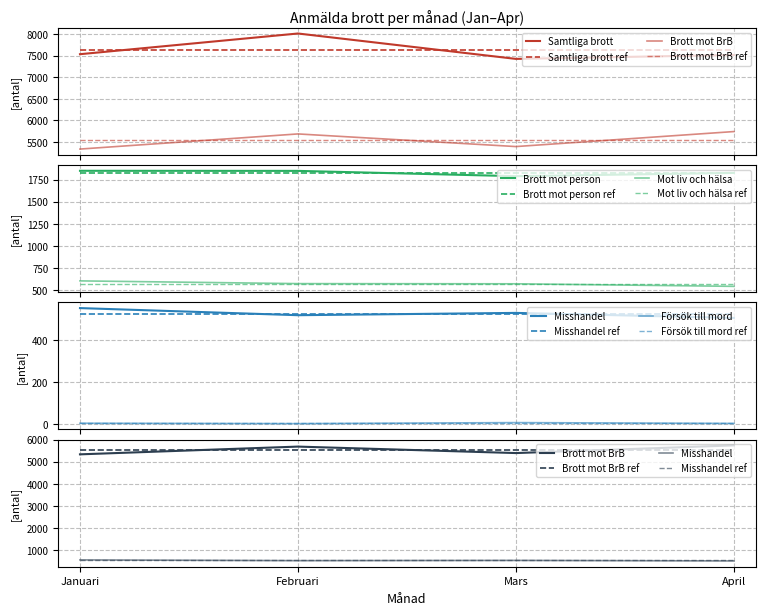

Reading left to right, what are all the values shown in this chart?

SAMTLIGA BROTT: 7533	8013	7424	7515
Brott mot brottsbalken: 5333	5684	5391	5739
Brott mot person: 1849	1848	1788	1825
Brott mot liv och hälsa: 603	572	570	541
Misshandel: 554	520	531	507
Försök till mord: 4	2	7	3